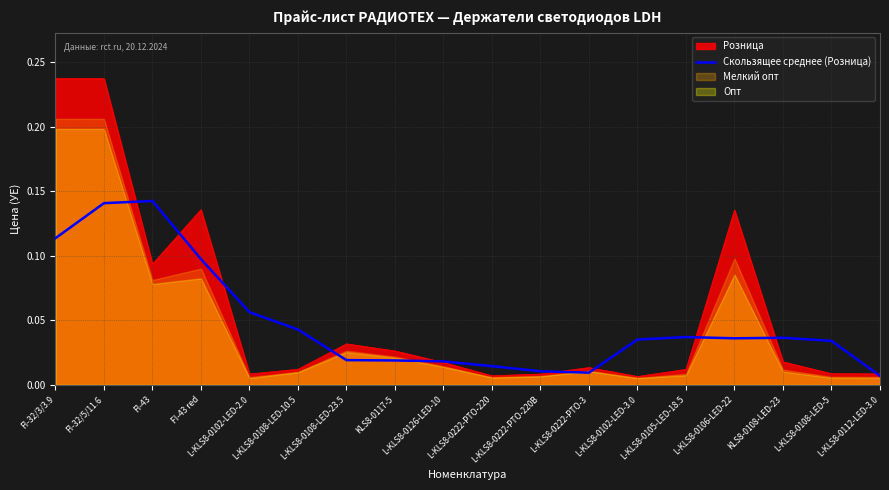

Is the value of Розница at L-KLS8-0106-LED-22 greater than the value of Скользящее среднее (Розница) at L-KLS8-0102-LED-2.0?

Yes